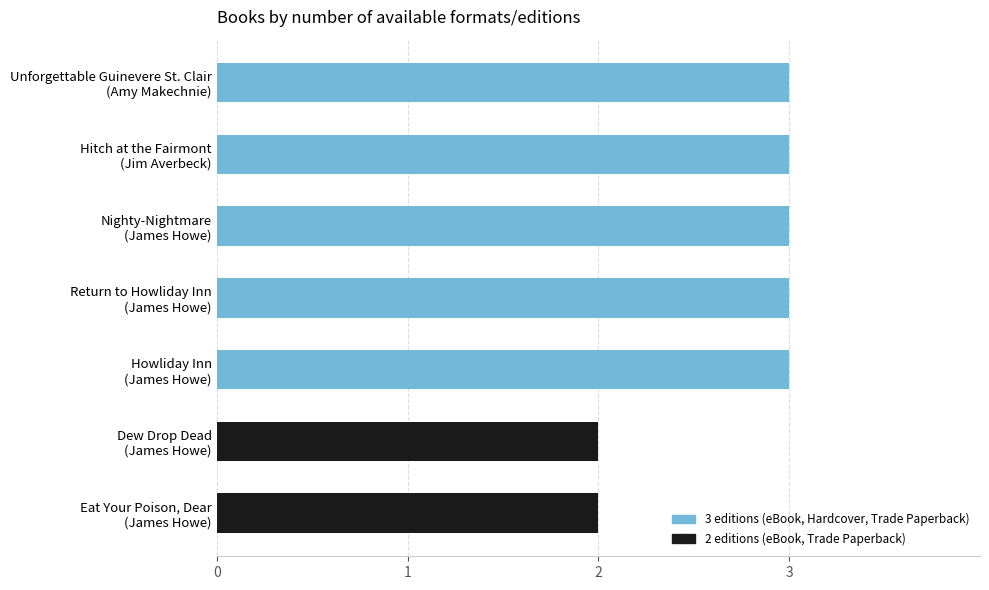

Count the values in the range 2 to 3.

7